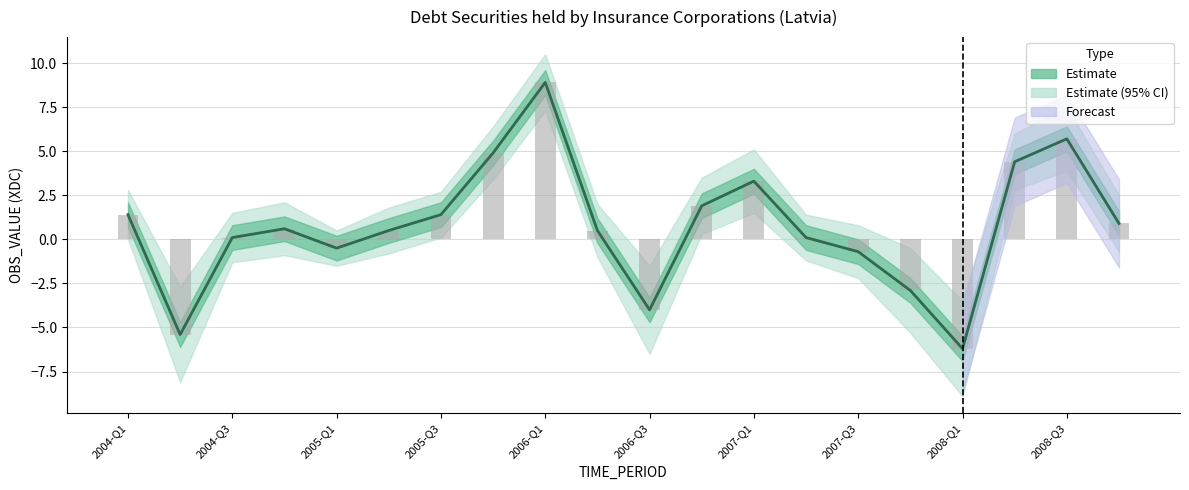

Which category has the lowest value across all series?

2008-Q1